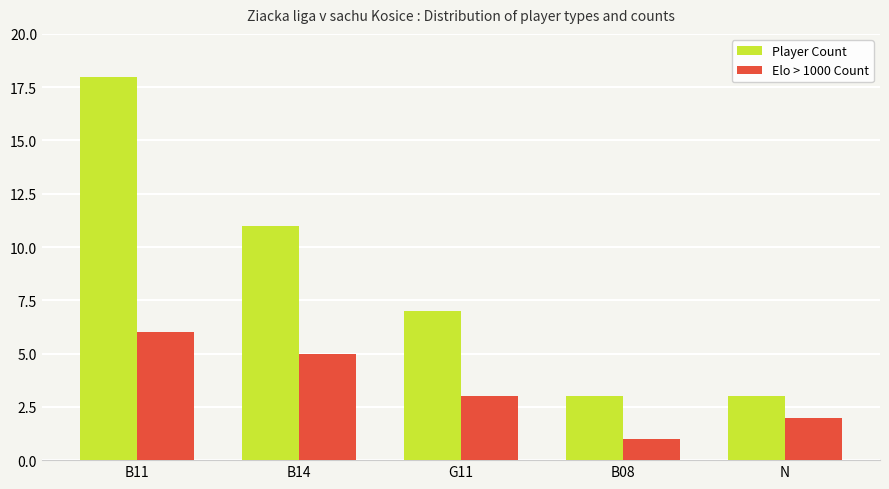

Rank the series by their maximum value, from lowest to highest.

Elo > 1000 Count, Player Count